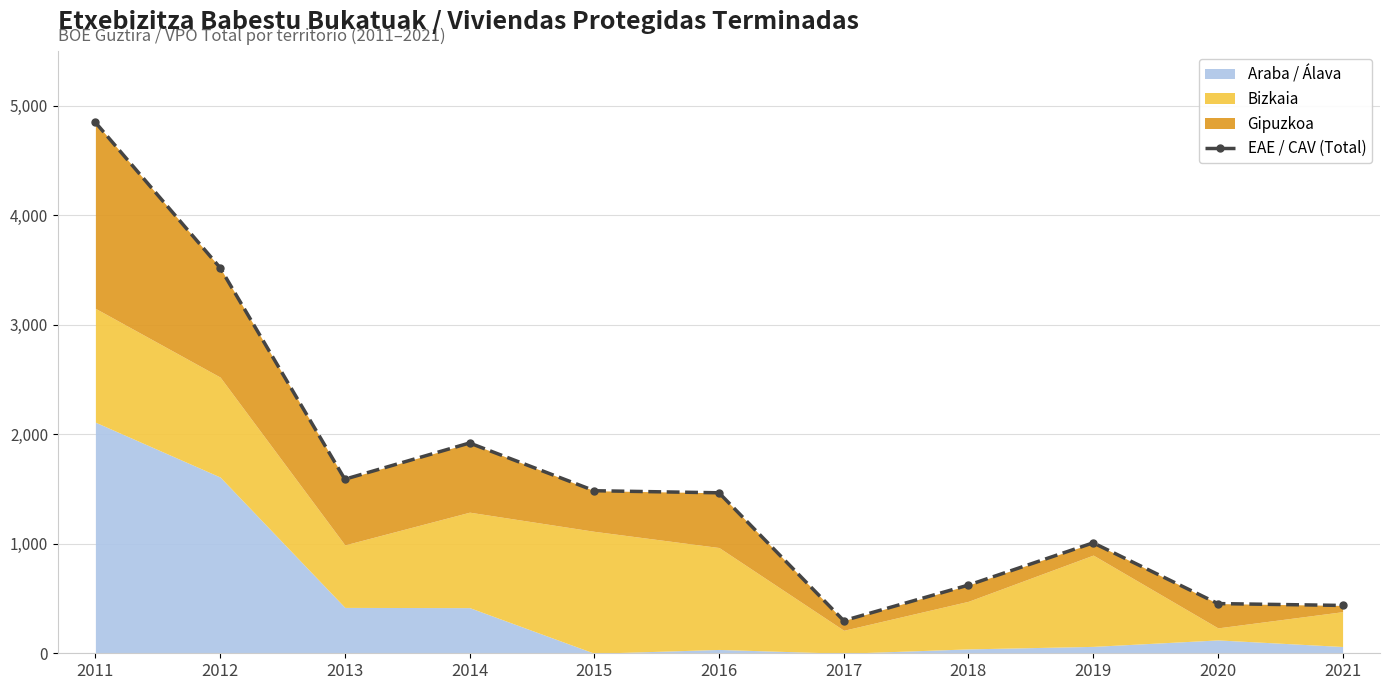

What is the change in value from 2016 to 2017?

-1168